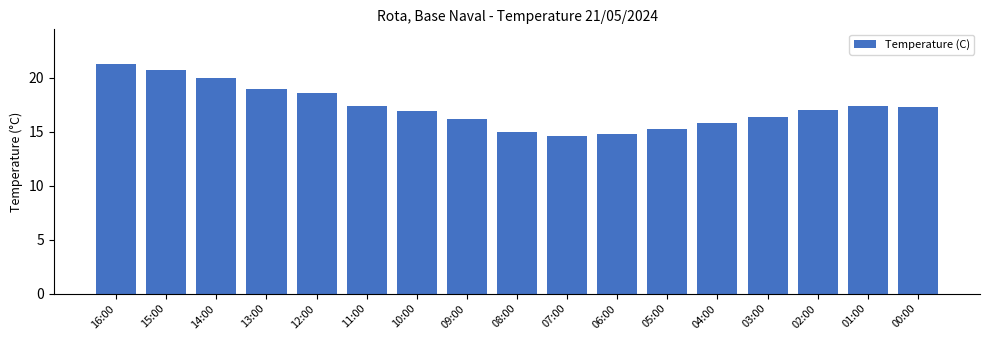

What position from the left is 04:00?

13